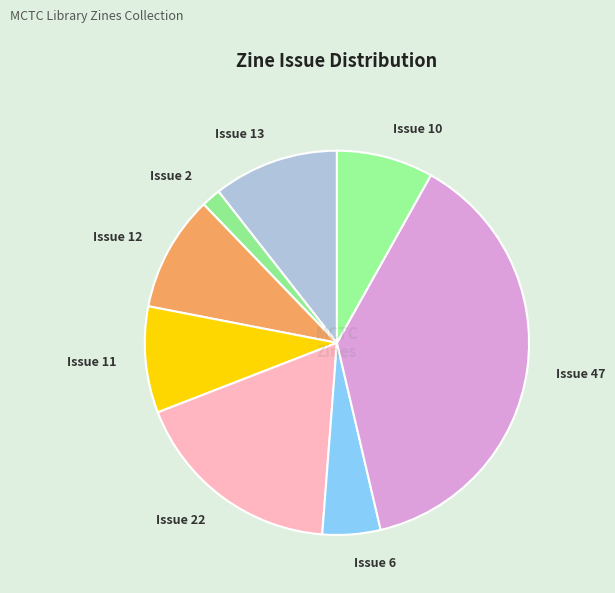

Which category has the biggest portion of the pie?

Issue 47